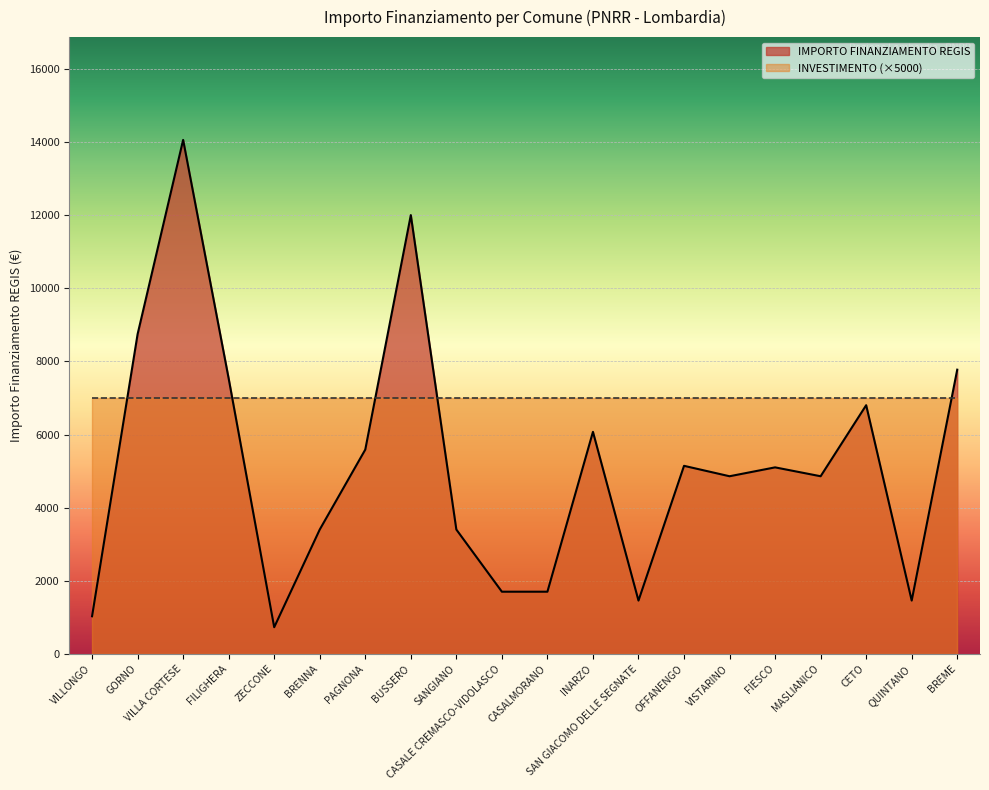

How many values are below 5103?

10